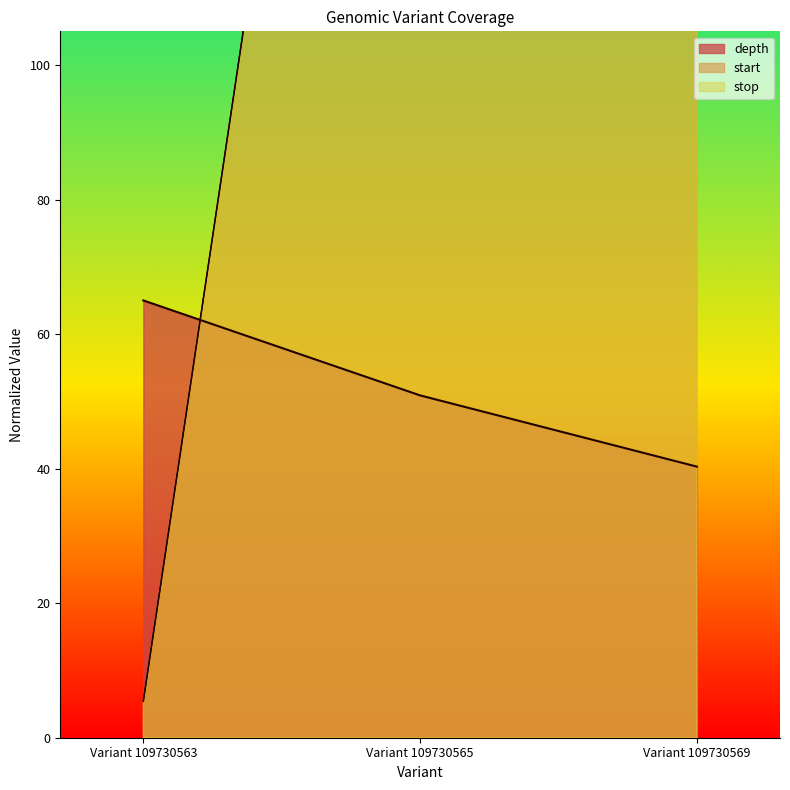

Rank the series at Variant 109730569 from highest to lowest value.

stop, start, depth